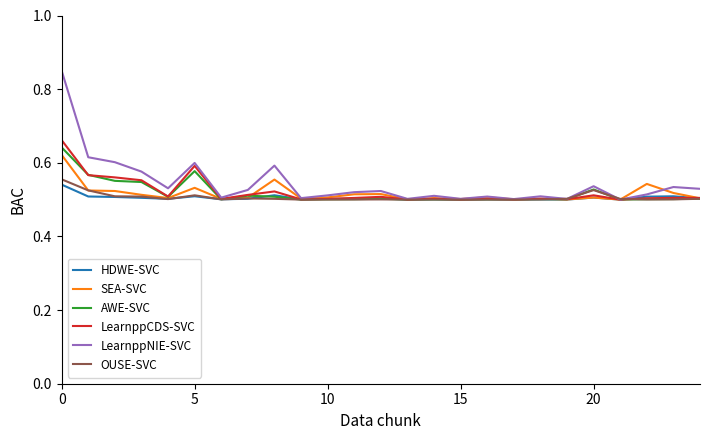

Which series has the largest range (max minus min)?

LearnppNIE-SVC